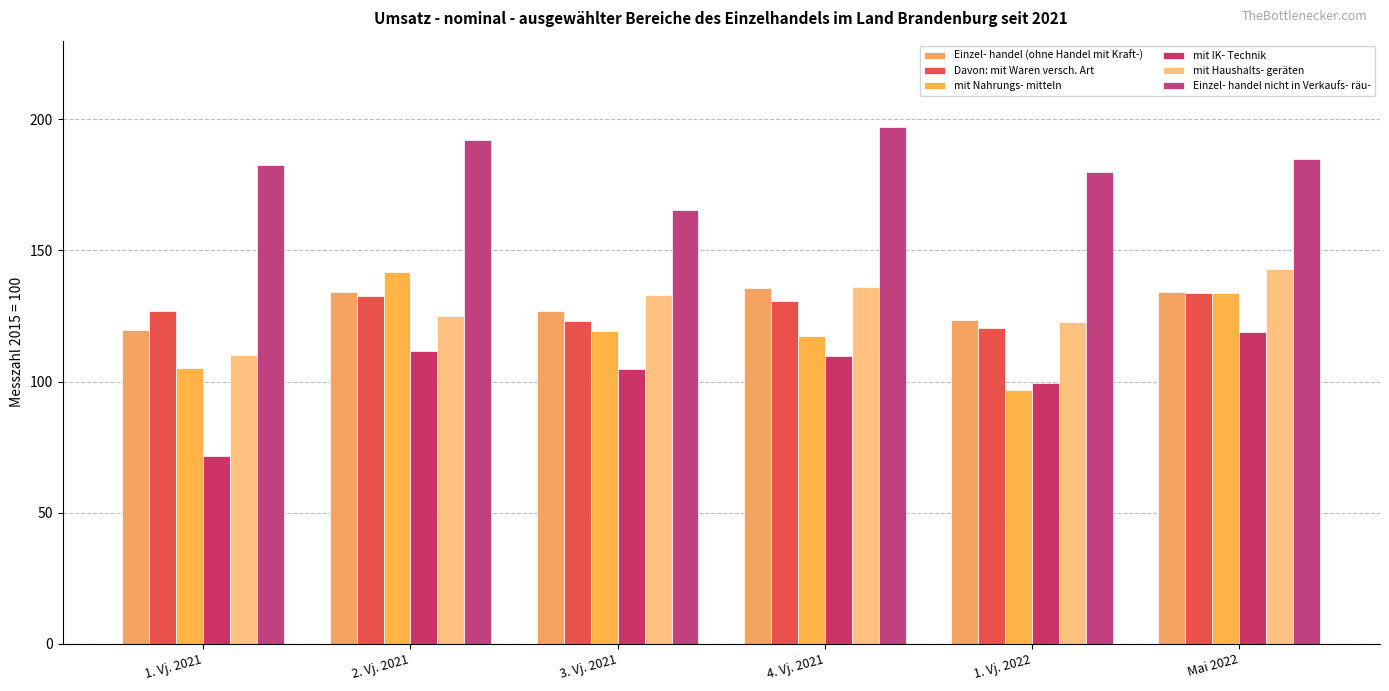

What is the difference between the maximum and minimum values in the mit Haushalts- geräten series?

33.1